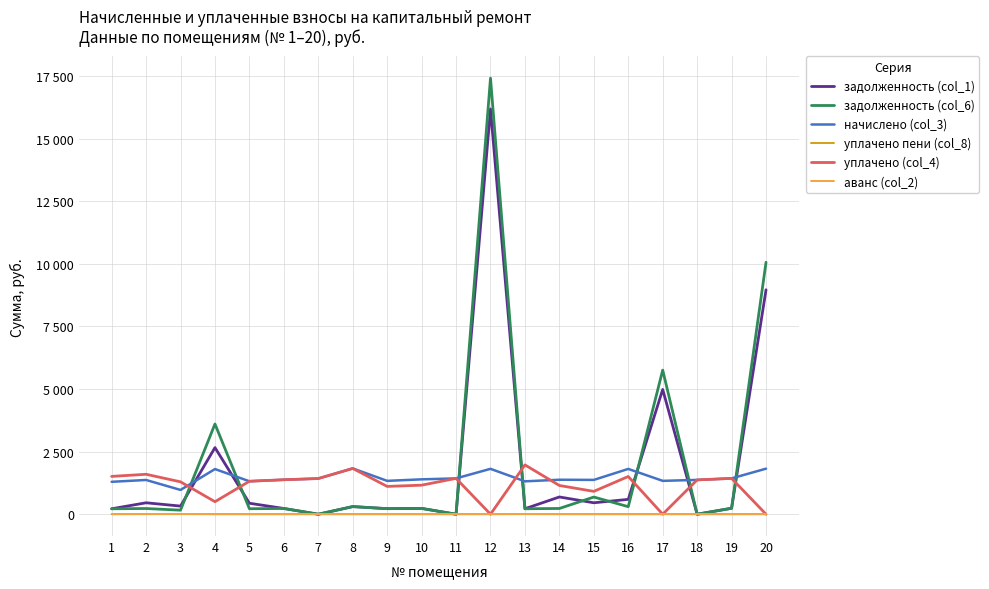

What are all the series names shown in the legend?

задолженность (col_1), задолженность (col_6), начислено (col_3), уплачено пени (col_8), уплачено (col_4), аванс (col_2)